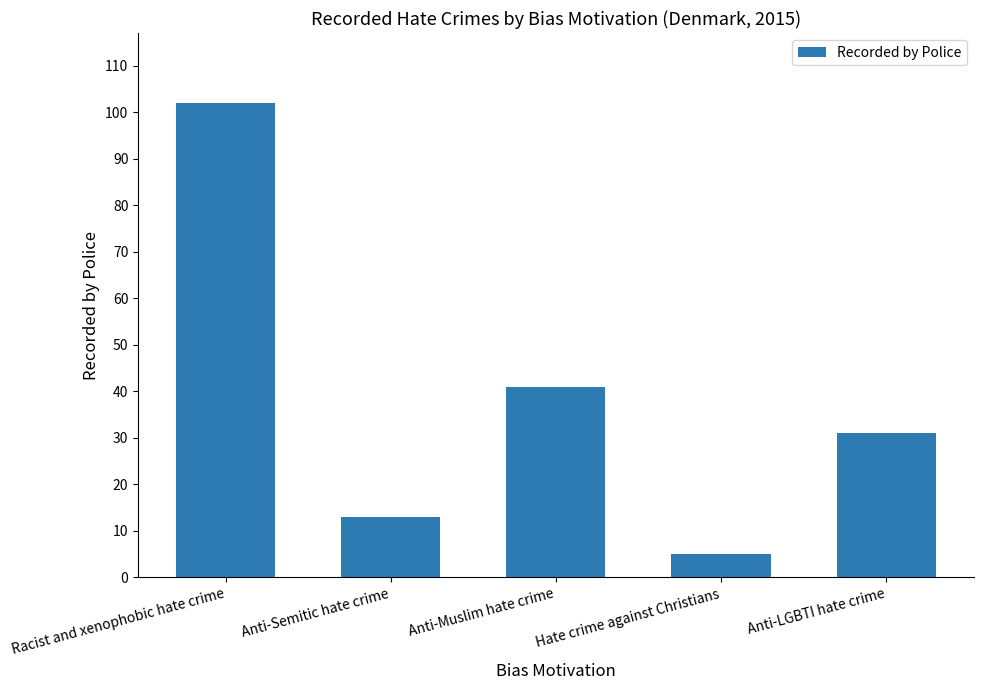

Count the number of data series in this chart.

1